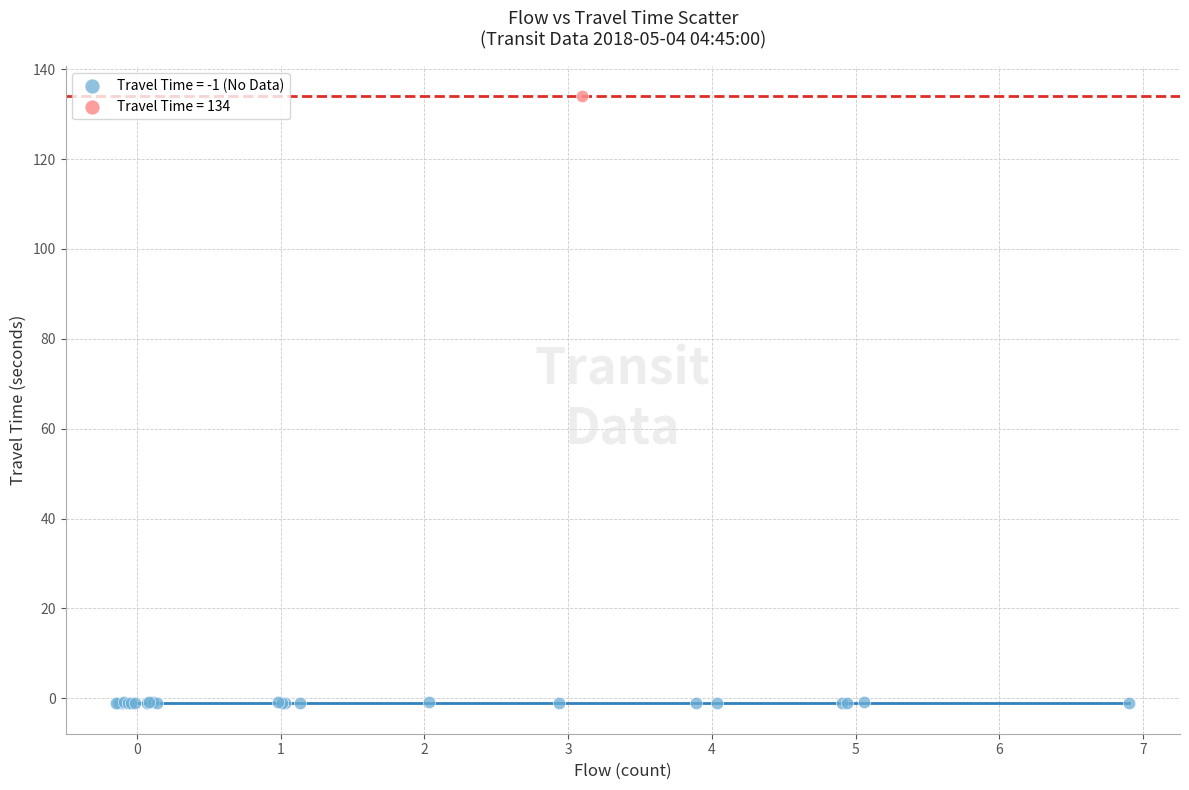

Which series contains the lowest Y value?

Travel Time = -1 (No Data)